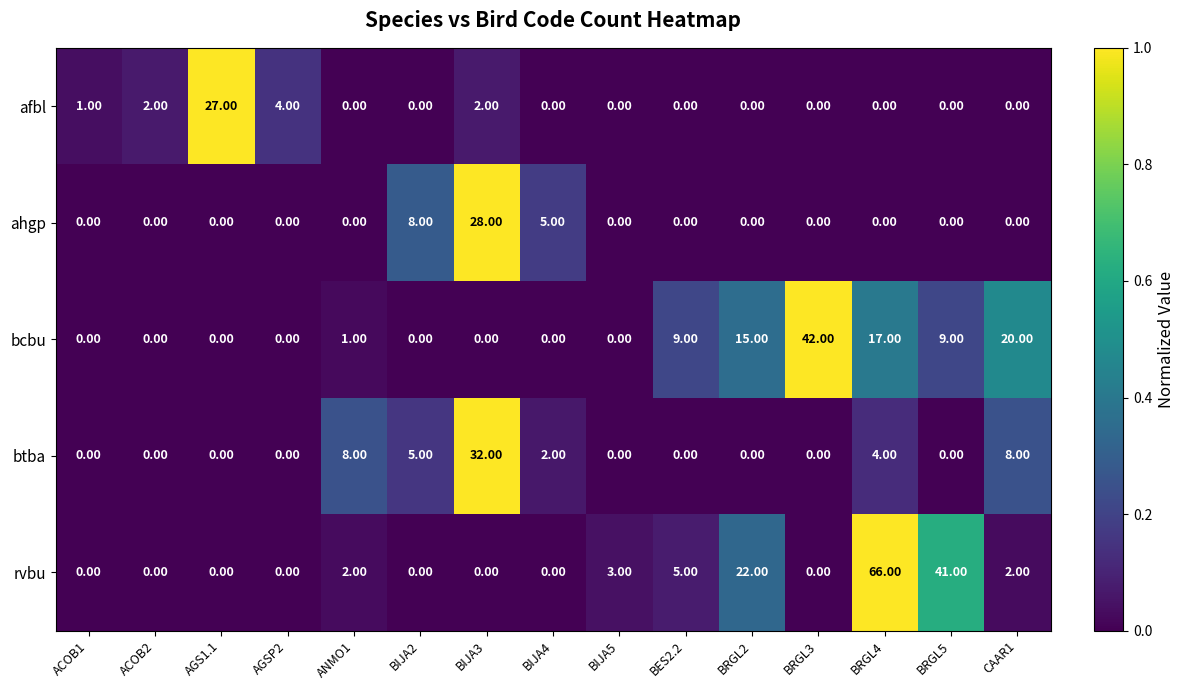

What is the difference between the highest and lowest values at BIJA4?

5